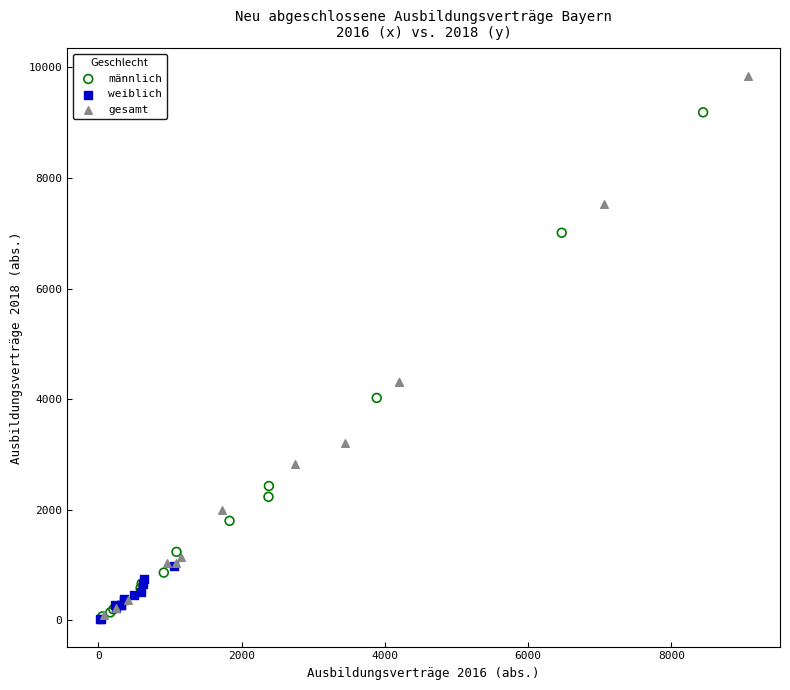

Which series has the widest spread of Y values?

gesamt